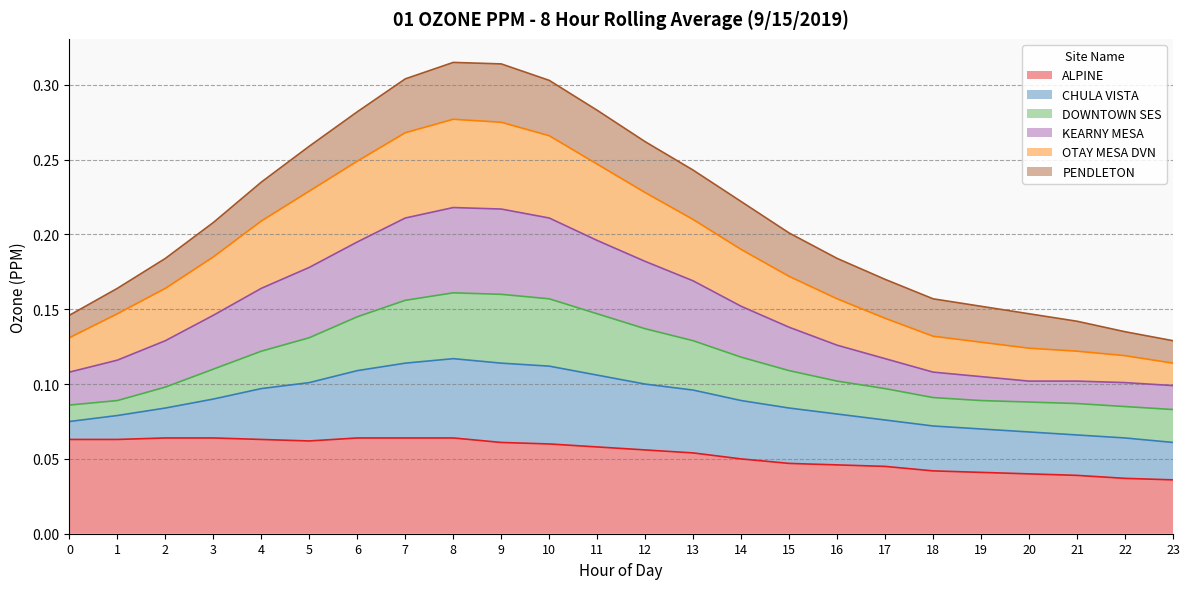

The ALPINE series shows 0.0 at 5. True or false?

False